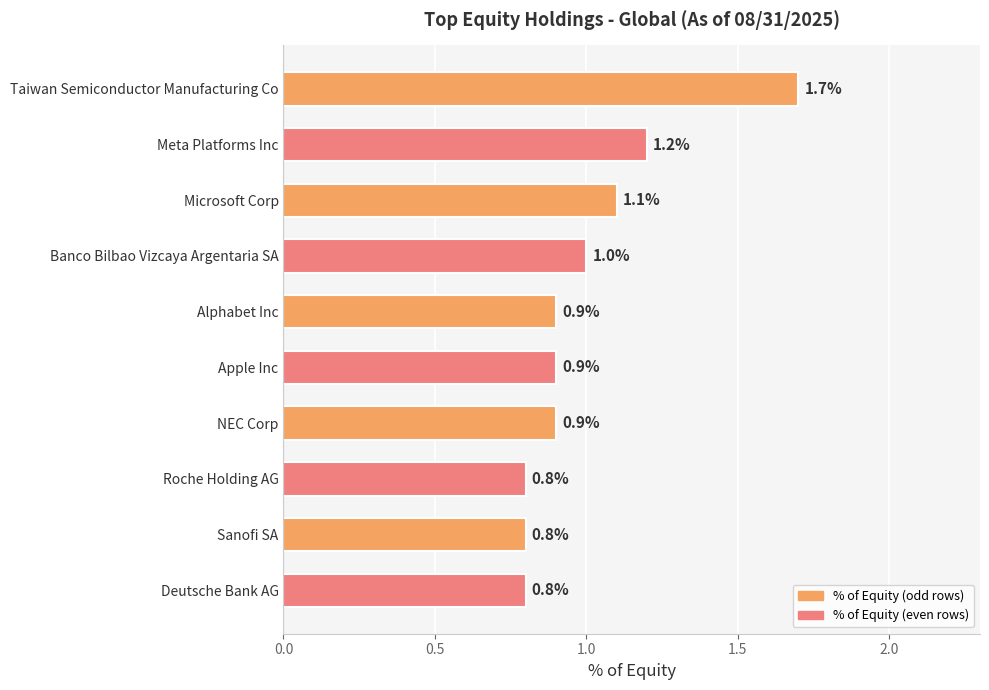

Is it true that the value at Deutsche Bank AG is 1.3?

False